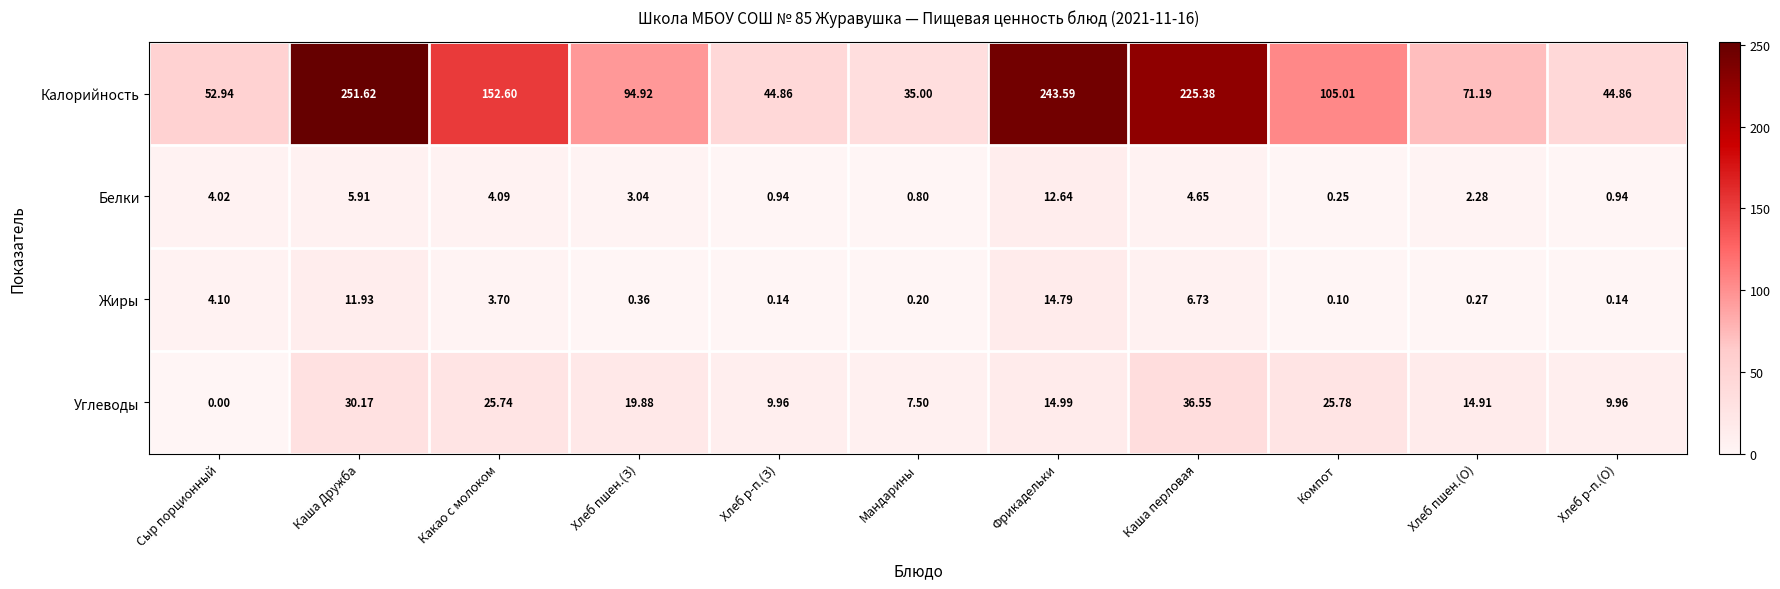

Is the value of Углеводы at Сыр порционный greater than the value of Жиры at Компот?

No